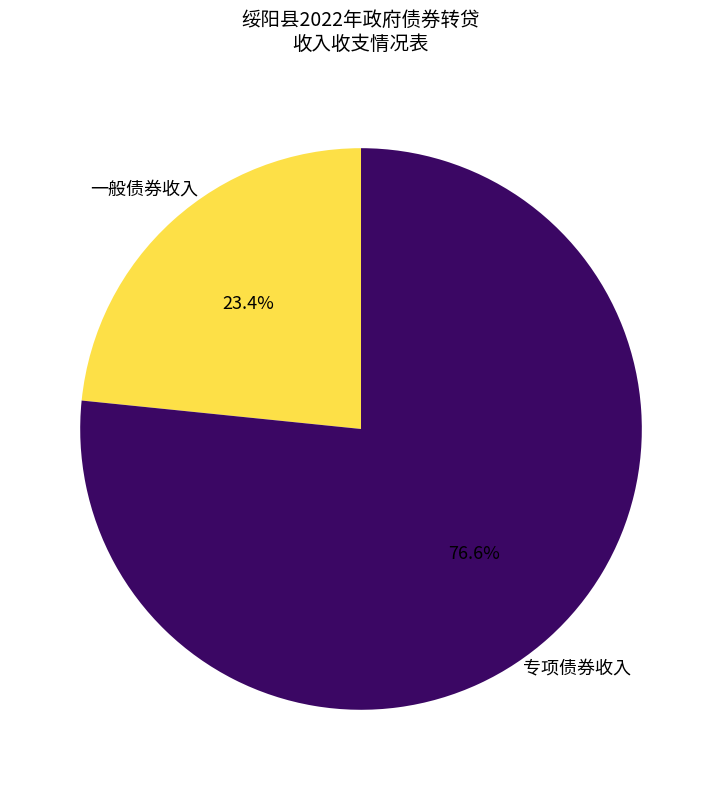

Approximately how many times larger is the value at 一般债券收入 compared to 专项债券收入?

0.3